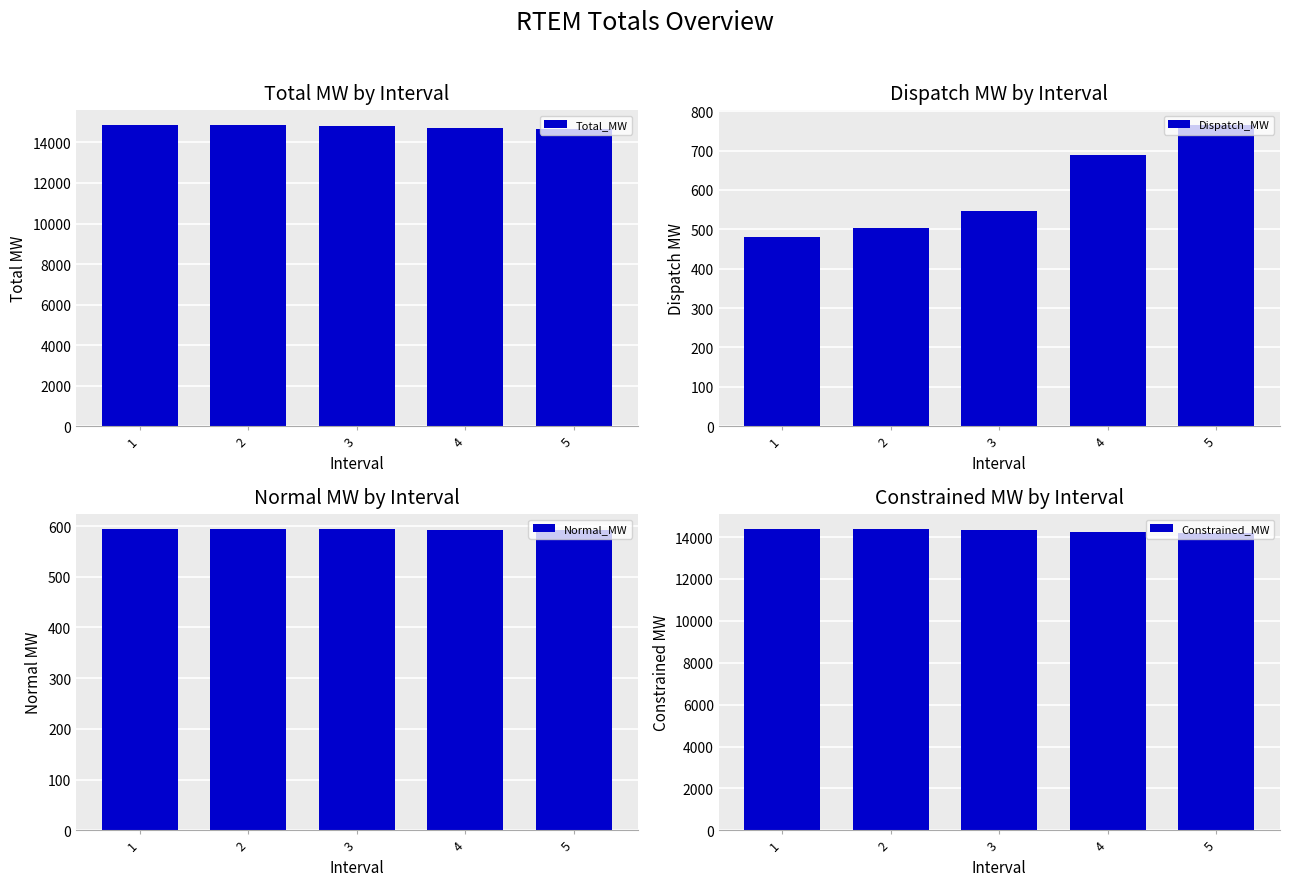

At 3, list the series in order from smallest to largest.

Dispatch_MW, Normal_MW, Constrained_MW, Total_MW